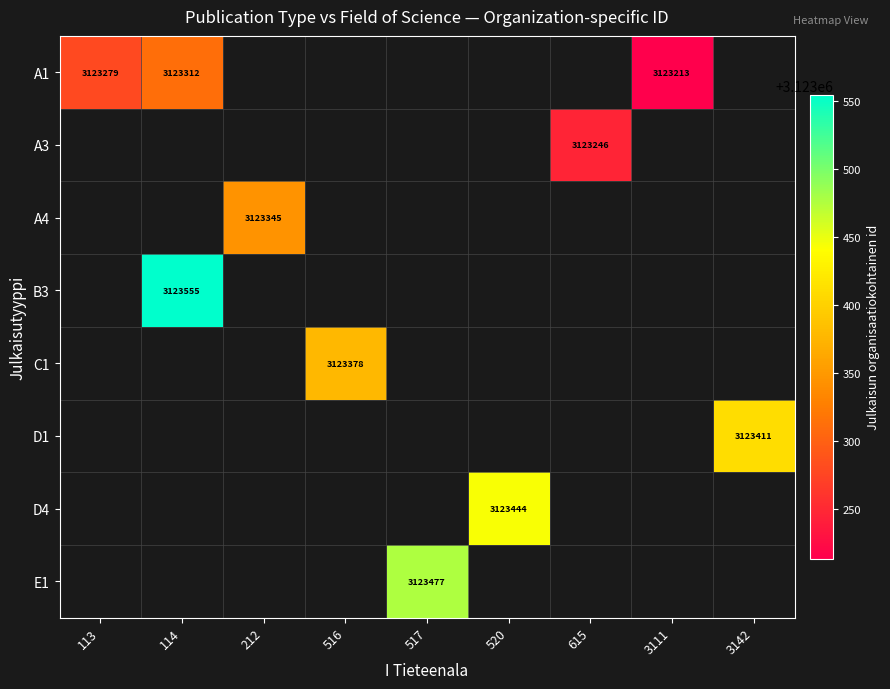

The value of A4 at 212 is 3123345. True or false?

True